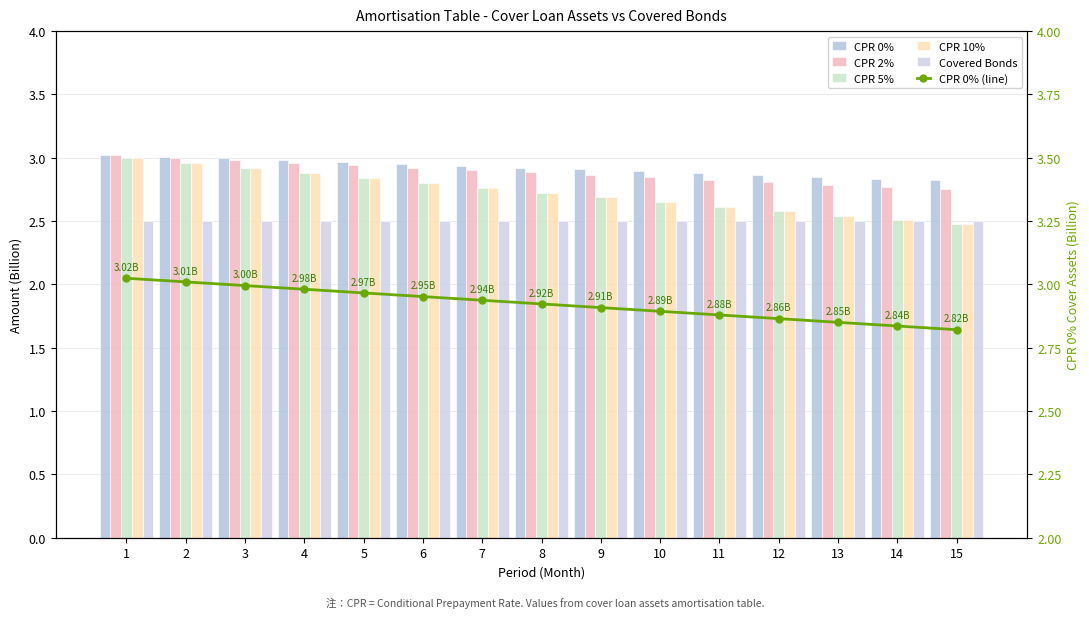

Rank the series at 12 from highest to lowest value.

CPR 0%, CPR 0% (line), CPR 2%, CPR 5%, CPR 10%, Covered Bonds